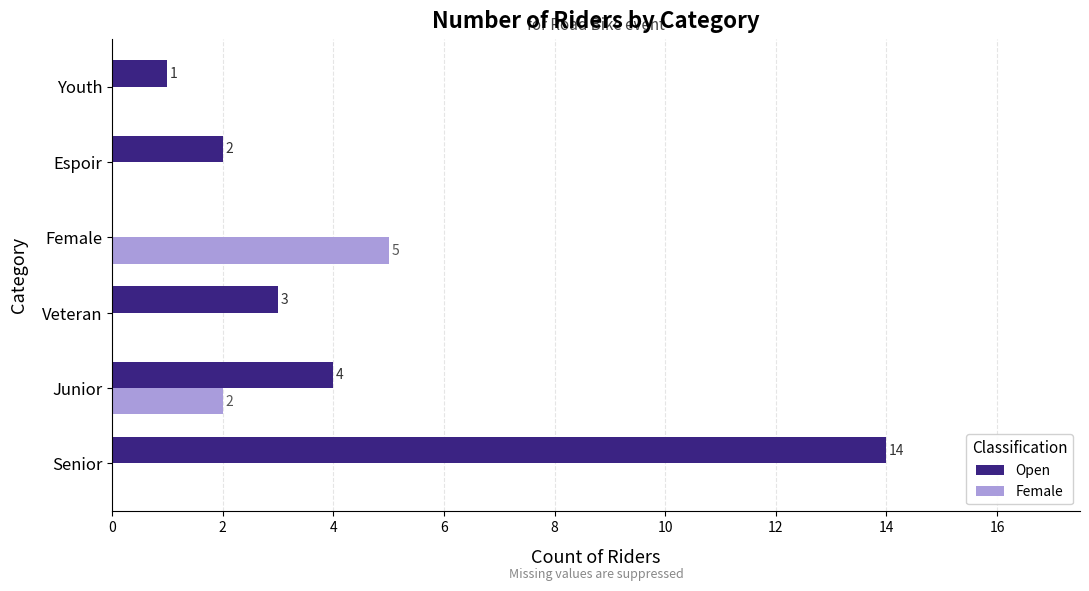

The Open series shows 14 at Senior. True or false?

True